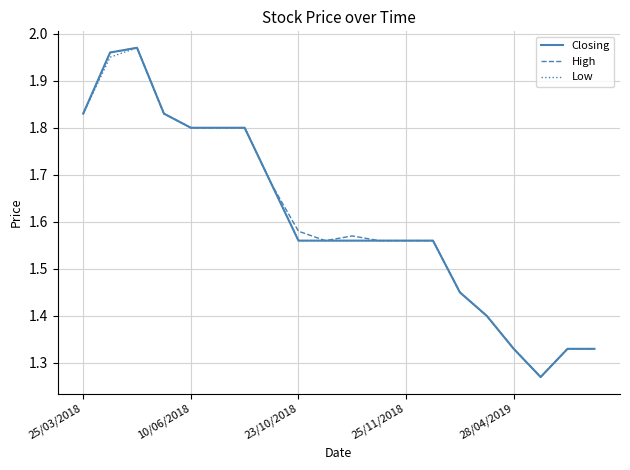

What is the total value across all series at 10/06/2018?

5.4